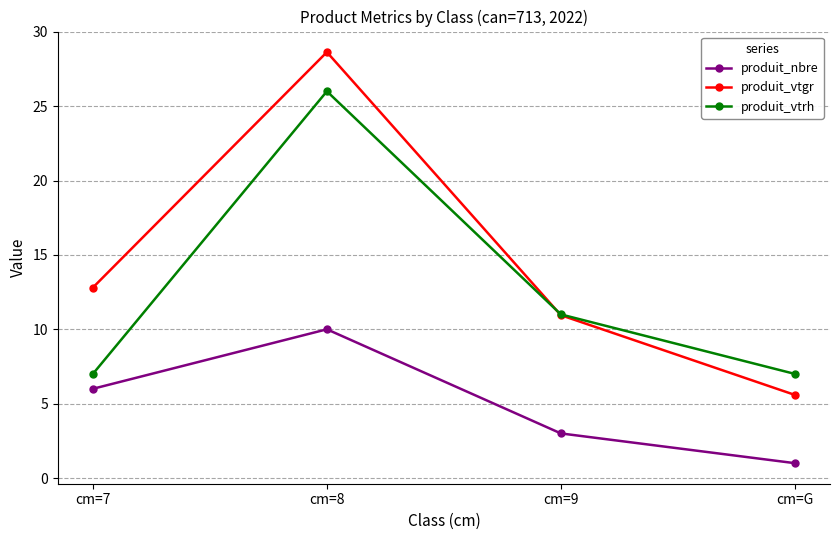

Rank the categories by produit_vtgr value from lowest to highest.

cm=G, cm=9, cm=7, cm=8